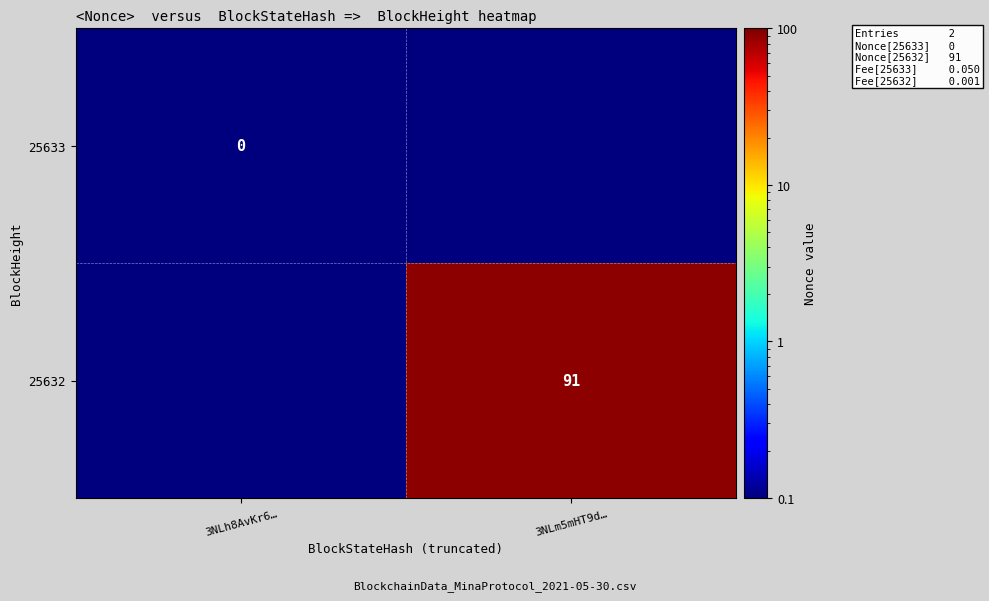

Is the value of 25632 at 3NLm5mHT9d… greater than the value of 25633 at 3NLh8AvKr6…?

Yes